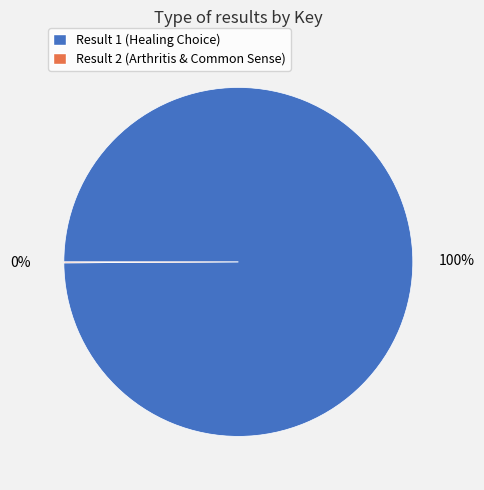

To the nearest percent, what is the average slice percentage?

50%